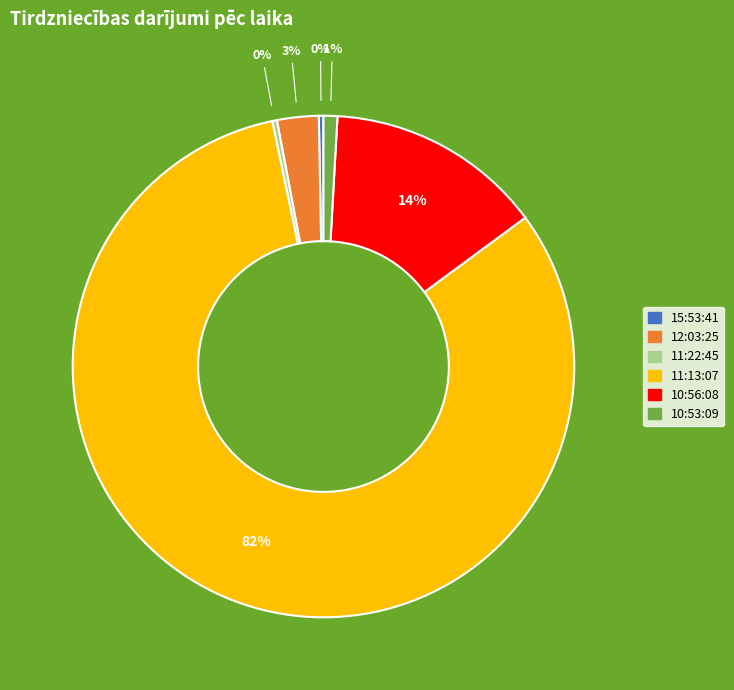

Is it true that 10:53:09 is 1% of the pie?

True